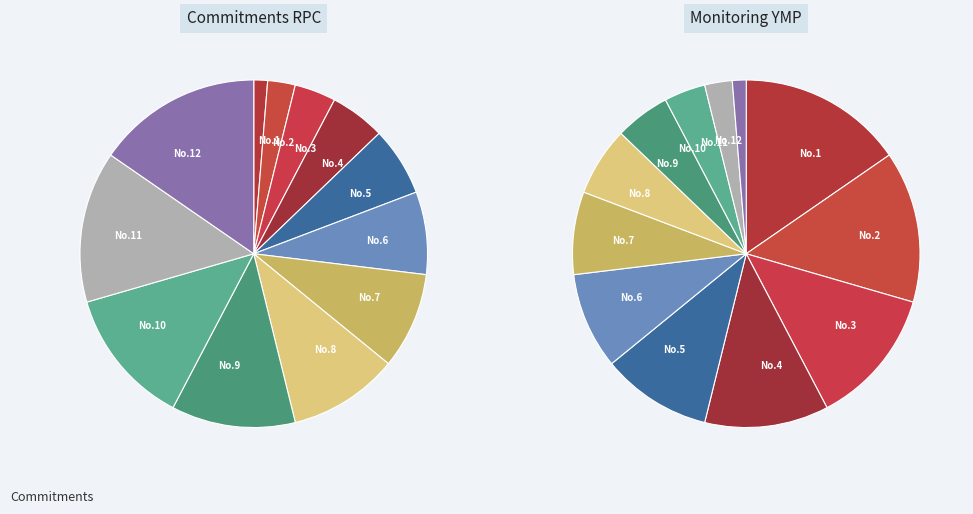

Which category has the biggest portion of the pie?

12